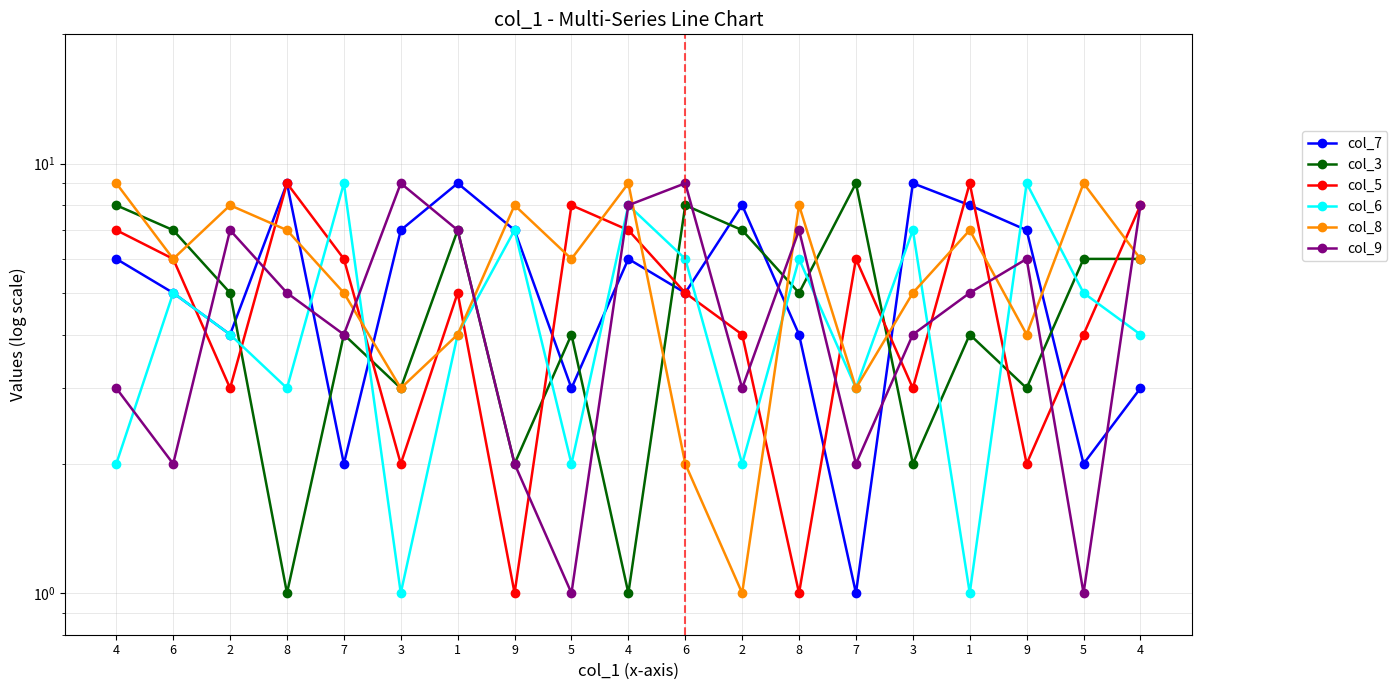

Which series has the largest range (max minus min)?

col_7